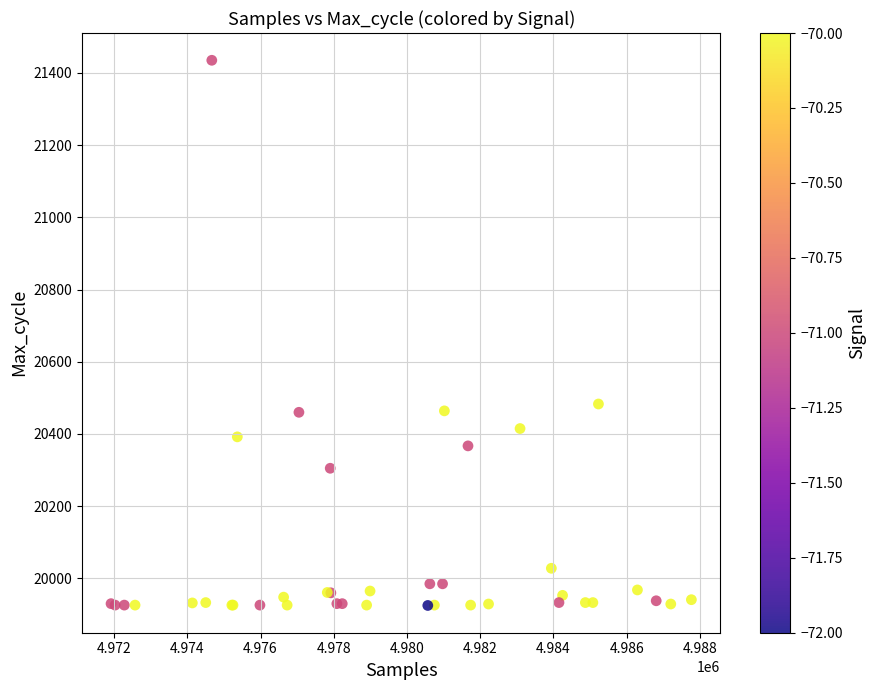

What Y value in the scatter plot is closest to 20680?

20483